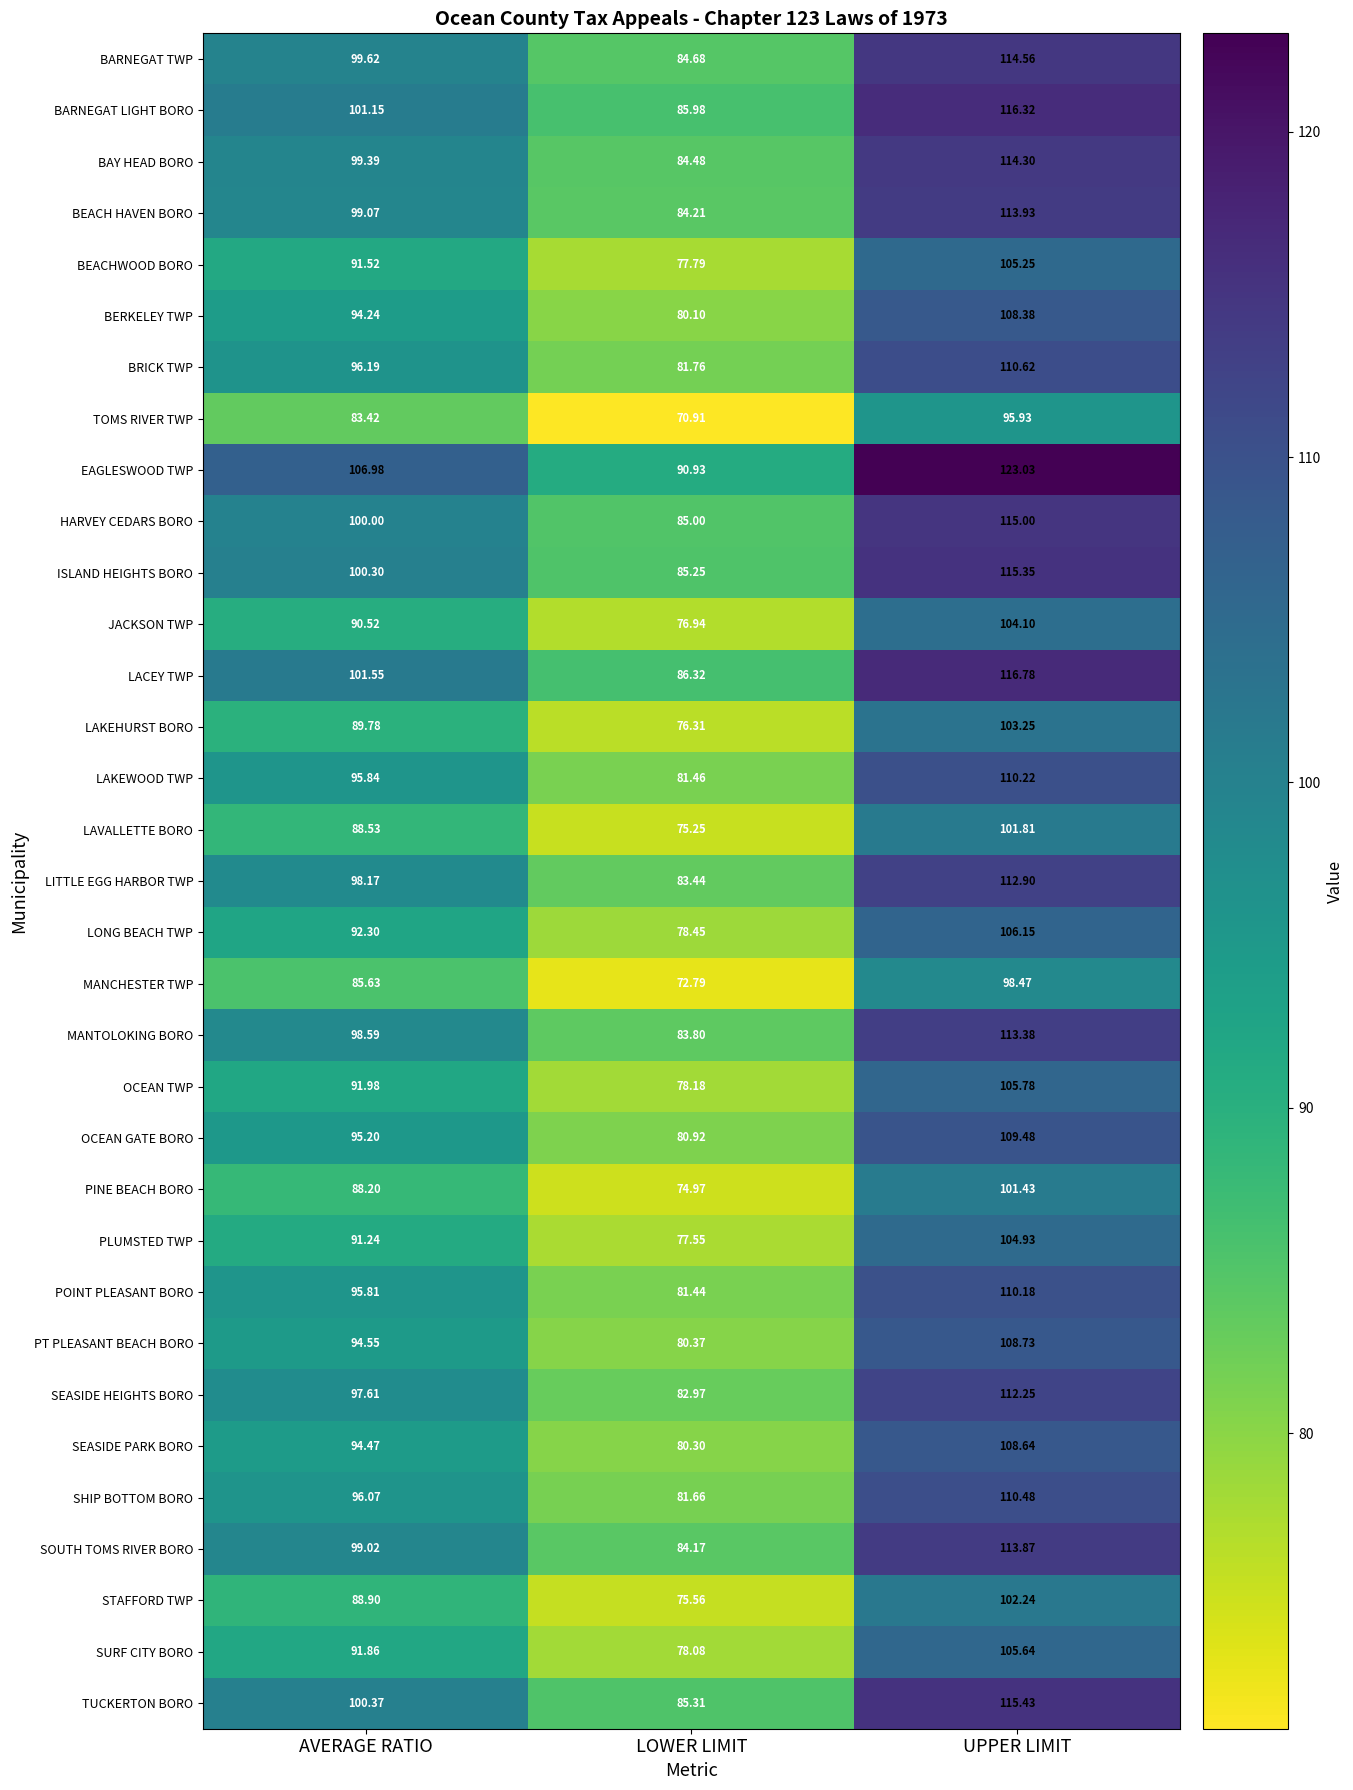

At which label does SOUTH TOMS RIVER BORO first exceed 99?

AVERAGE RATIO